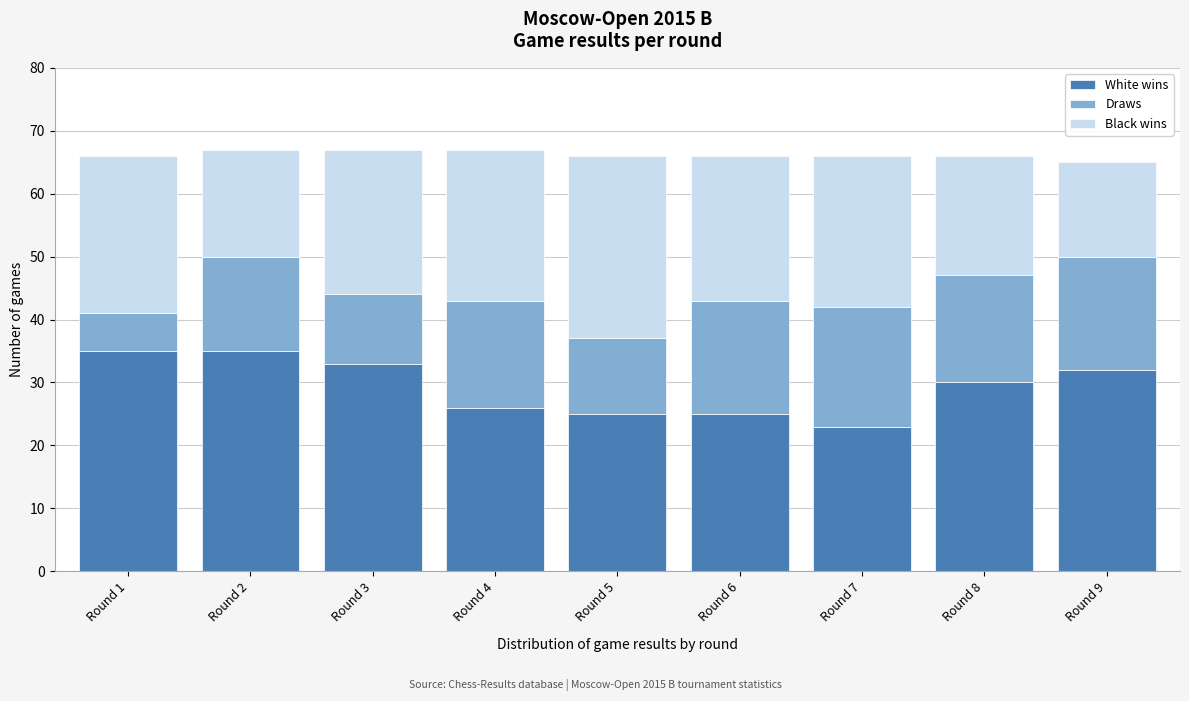

Reading left to right, what are the values for White wins?

Round 1=35	Round 2=35	Round 3=33	Round 4=26	Round 5=25	Round 6=25	Round 7=23	Round 8=30	Round 9=32